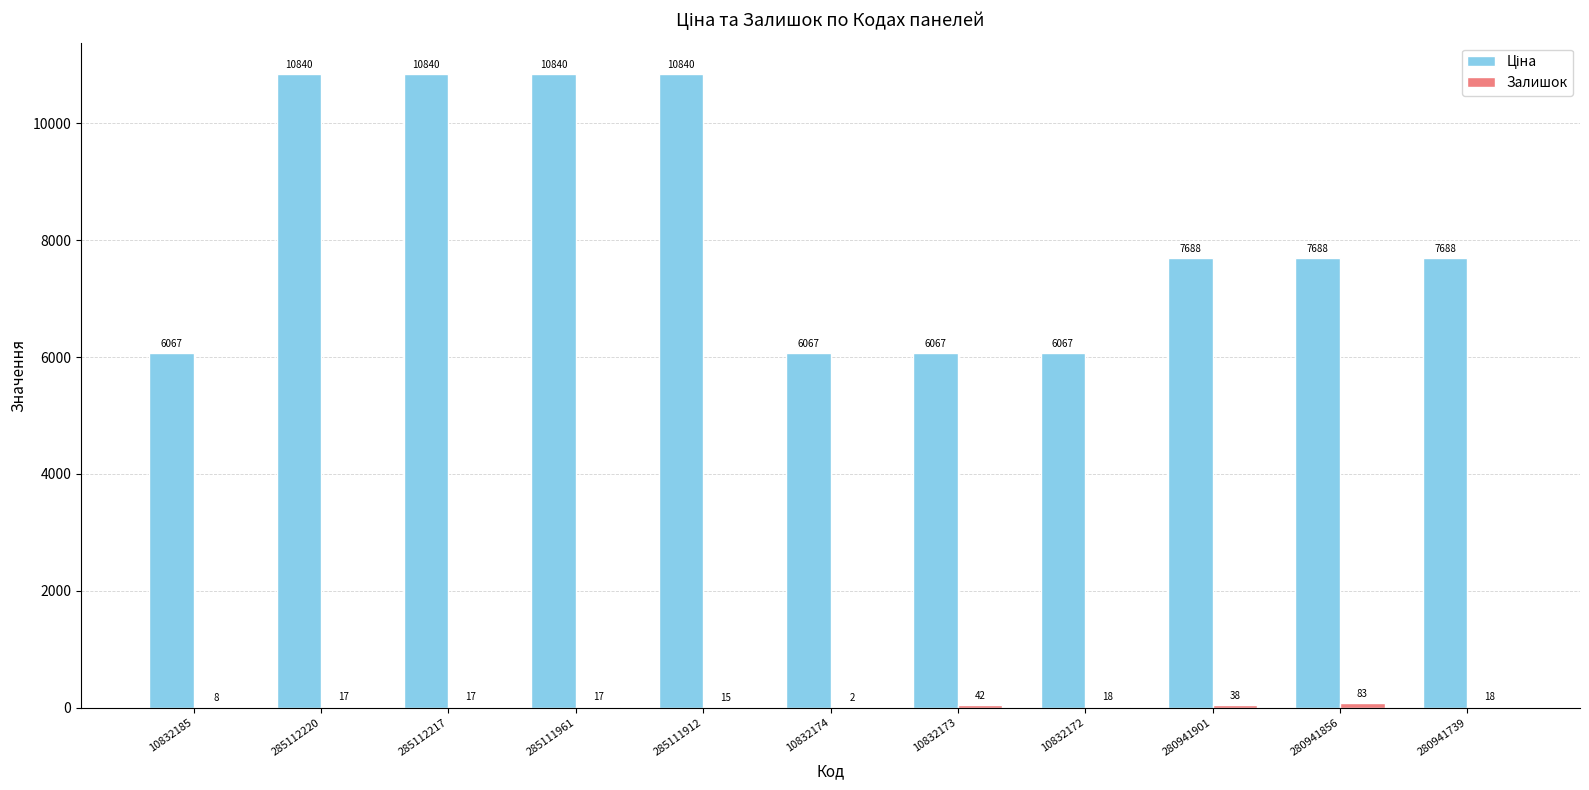

Count the number of categories in the chart.

11